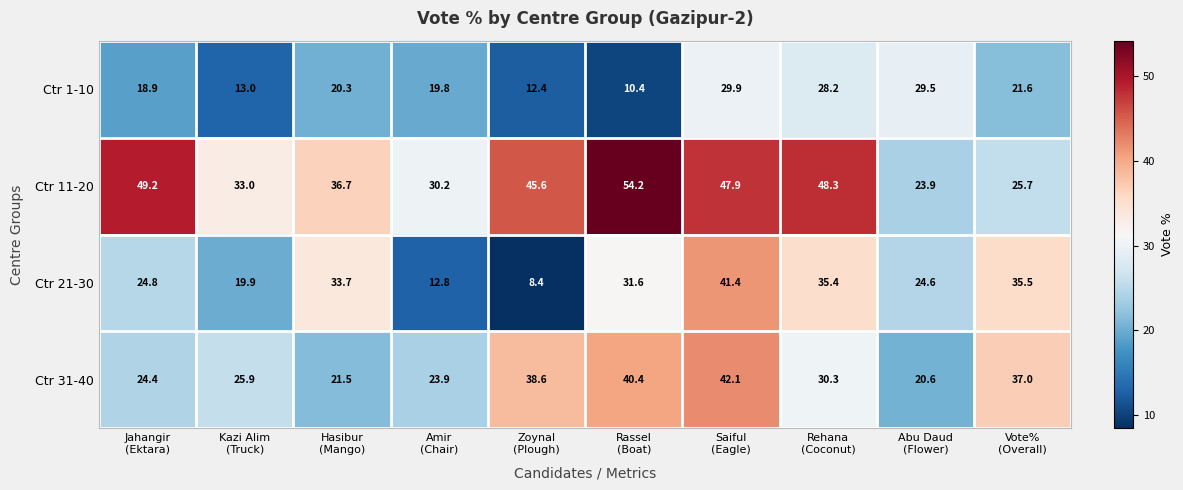

List the series in order of their overall mean, lowest first.

Ctr 1-10, Ctr 21-30, Ctr 31-40, Ctr 11-20